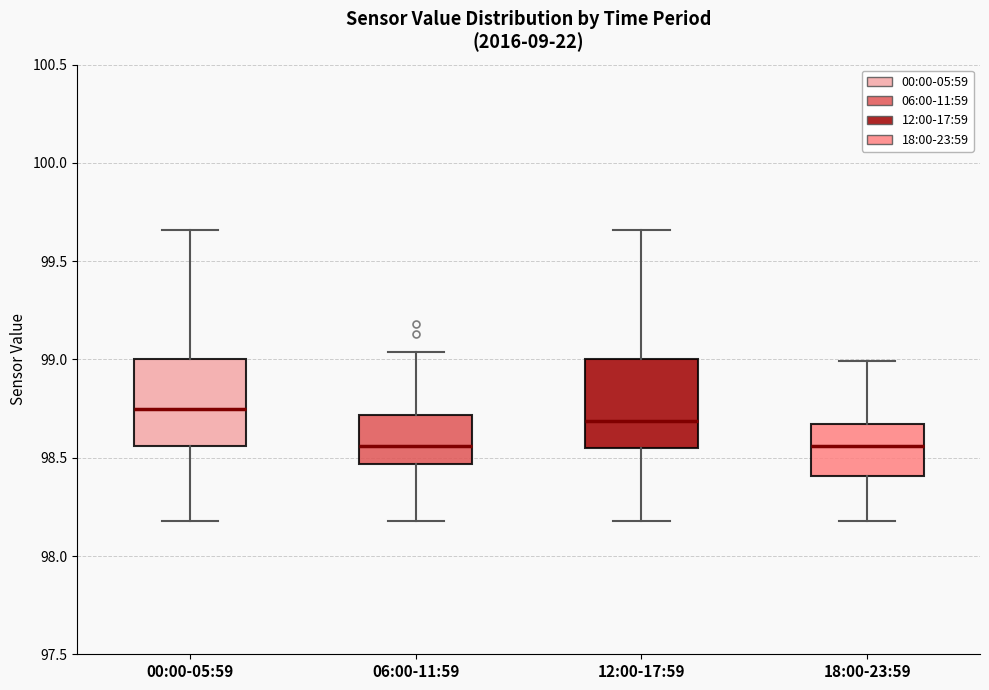

Where is the upper edge of the box for 18:00-23:59 on the y-axis? The values are not printed on the chart, so give them approximately, as read against the axis.

98.65